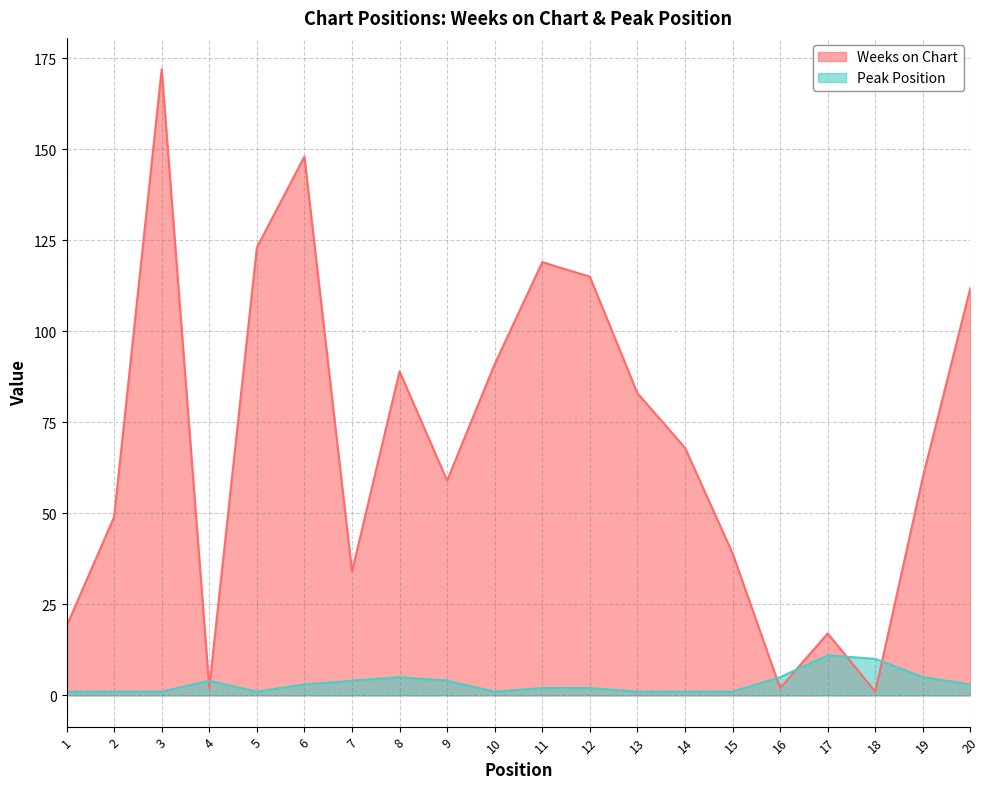

Between 19 and 18, which is larger?

19